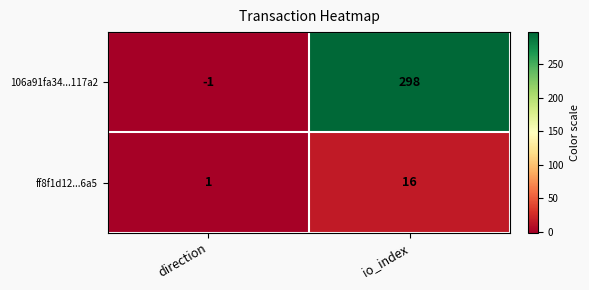

What is the sum of all ff8f1d12...6a5 values?

17